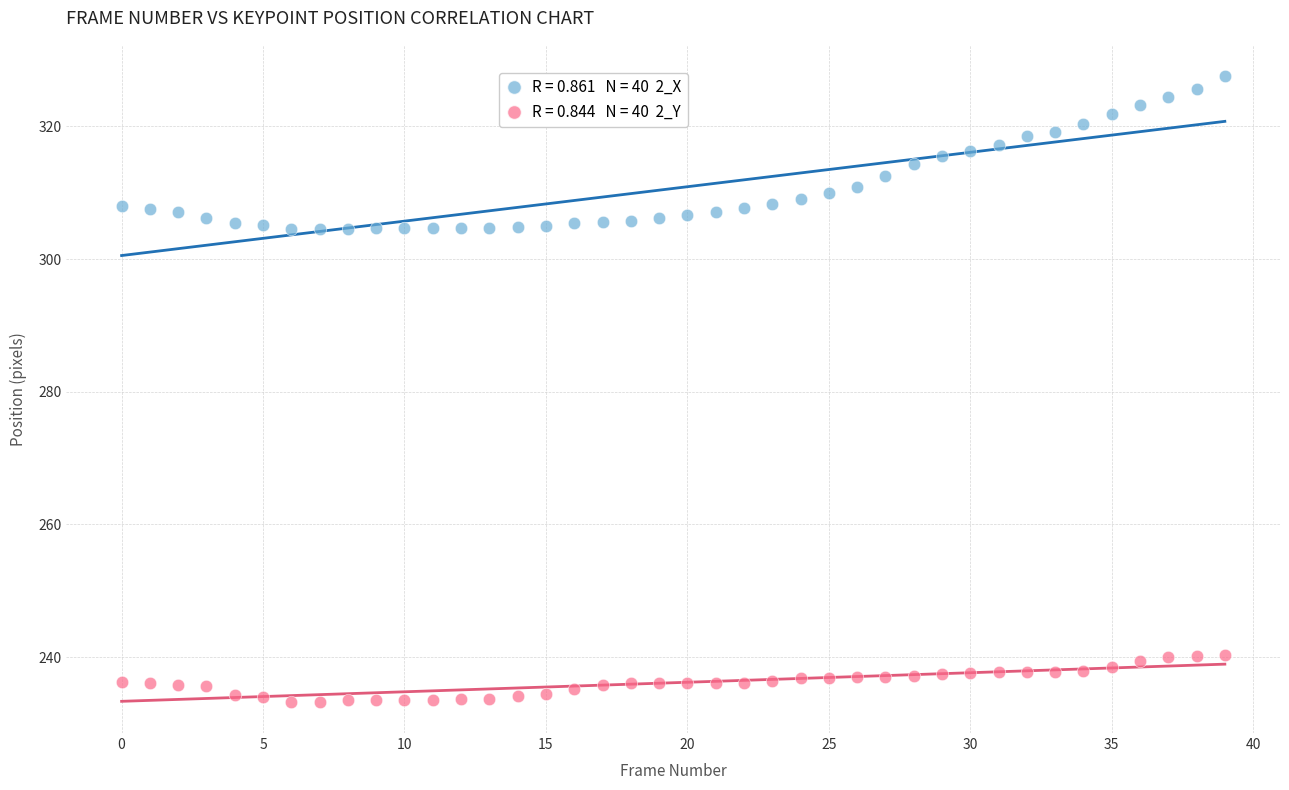

Across all data points, what is the range of Y values (max minus min)?

94.3